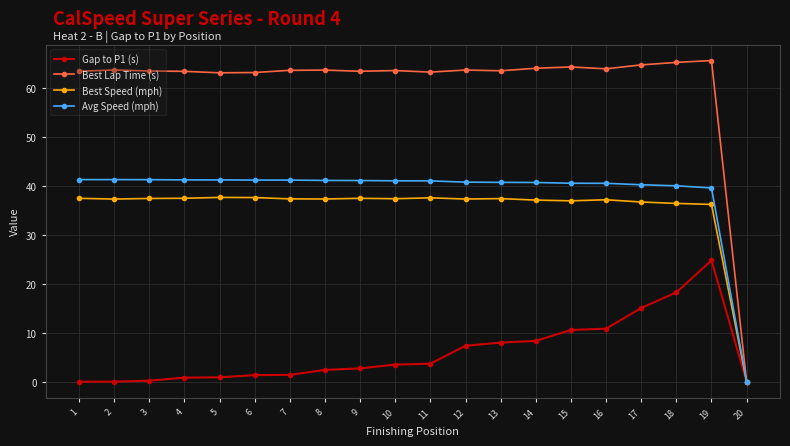

Which series has the largest total across all categories?

Best Lap Time (s)